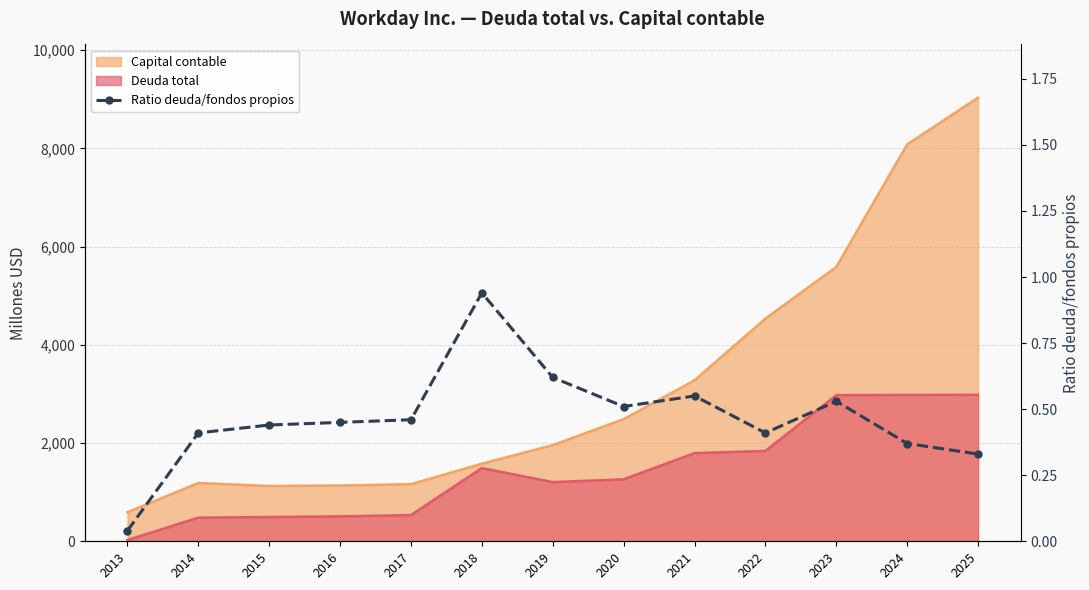

At which category does the chart reach its minimum across all series?

2013